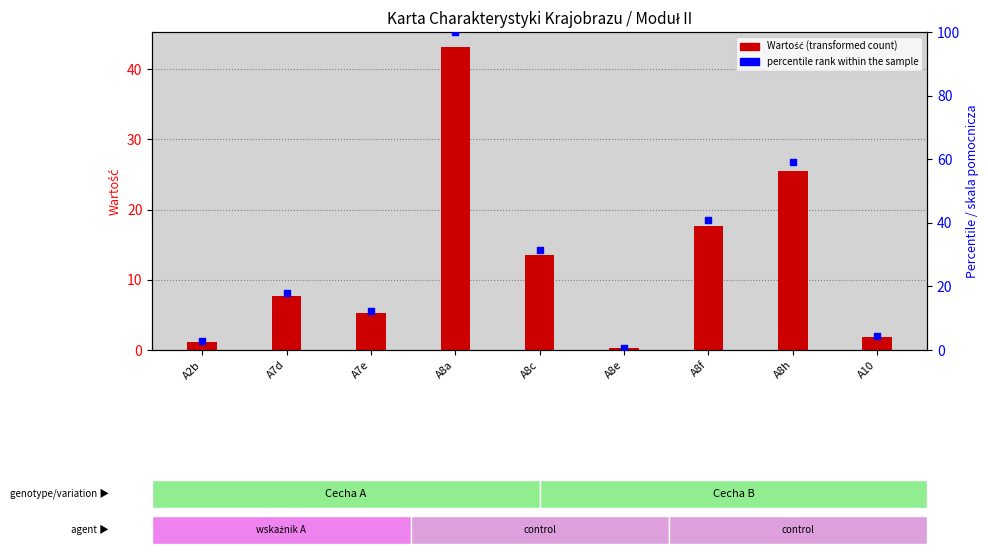

At how many categories does at least one series exceed 98?

1